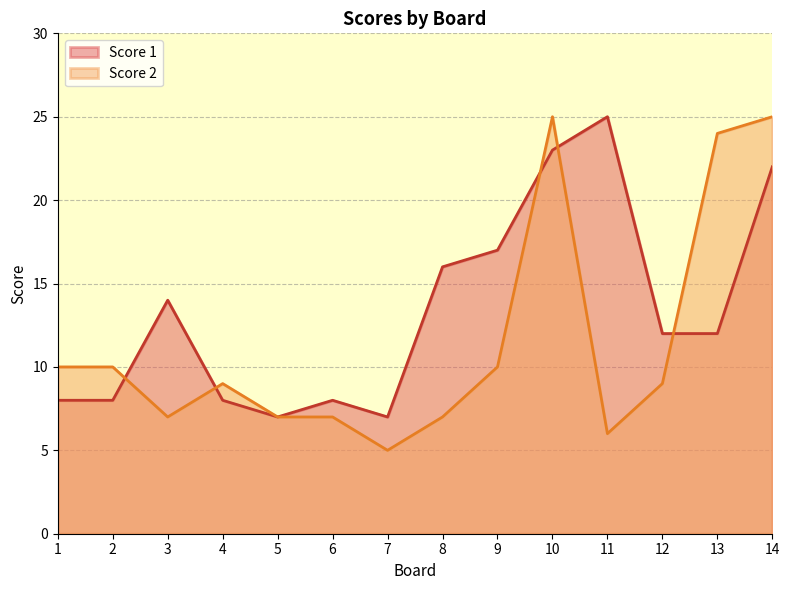

Between 11 and 8, which is larger?

11